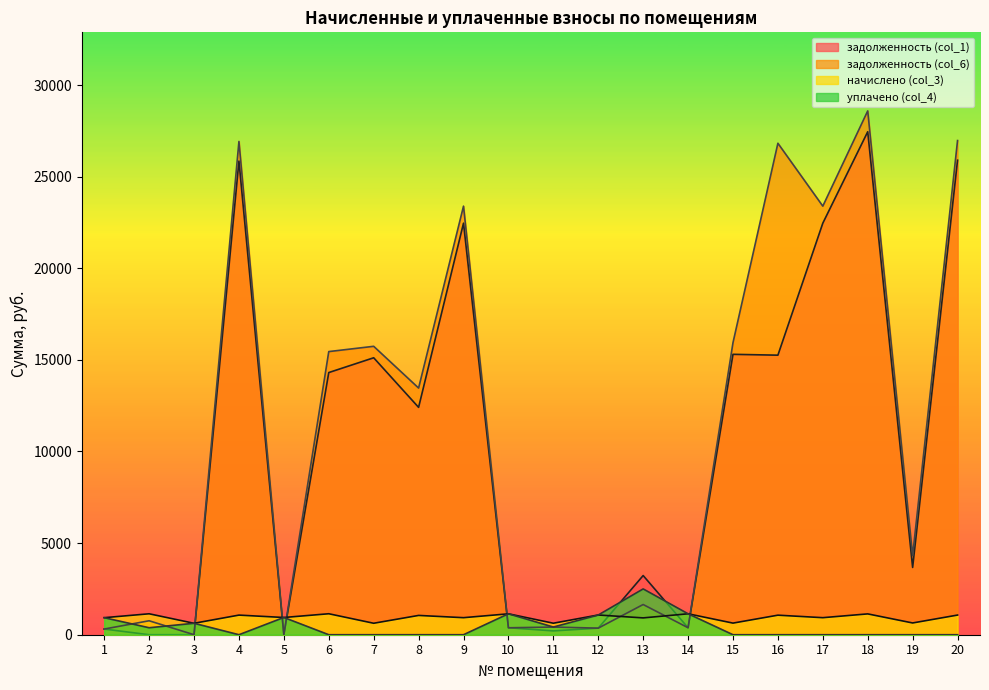

Where is the first local minimum for задолженность (col_6)?

3